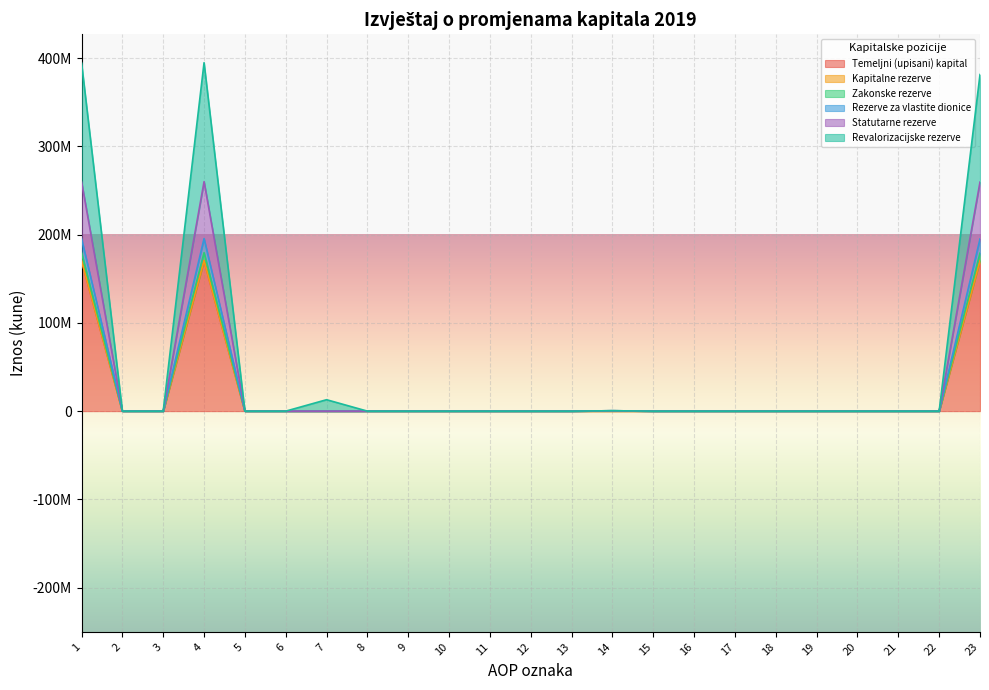

Which has a higher value, 8 or 17?

8